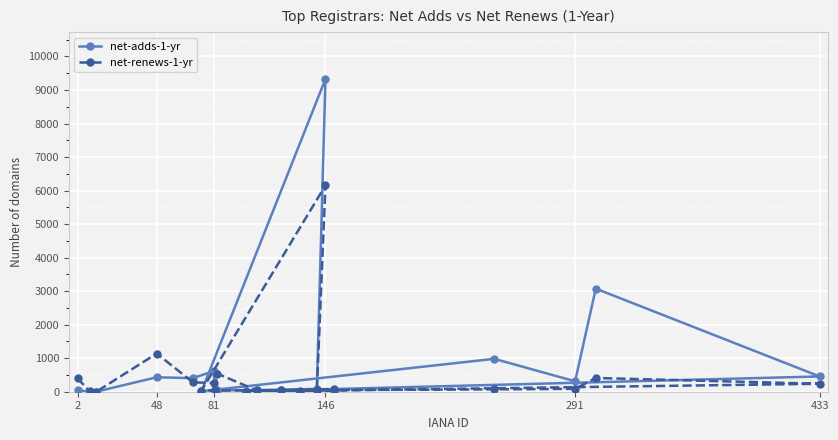

In net-renews-1-yr, how many points are higher than both neighbors (excluding endpoints)?

4